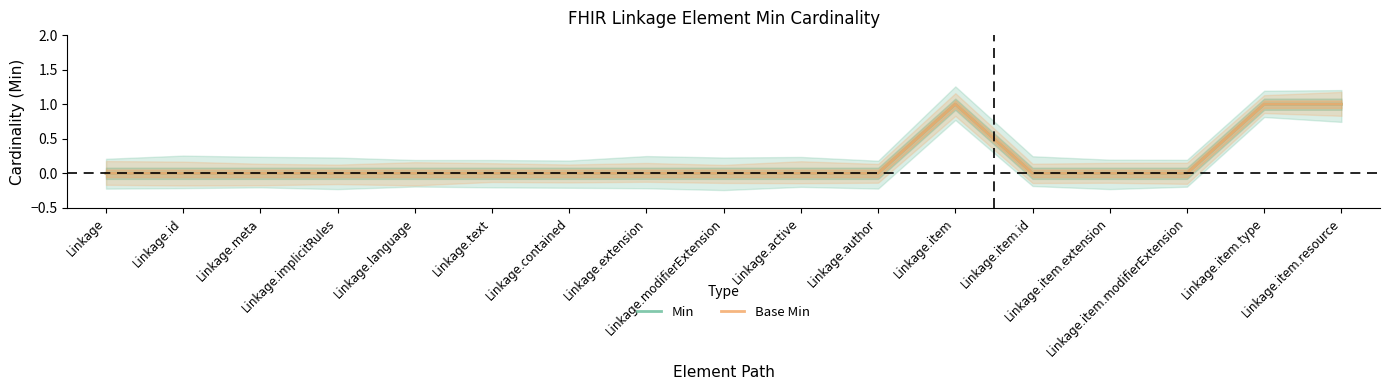

Reading left to right, list all the values displayed in this chart.

Min: Linkage=0	Linkage.id=0	Linkage.meta=0	Linkage.implicitRules=0	Linkage.language=0	Linkage.text=0	Linkage.contained=0	Linkage.extension=0	Linkage.modifierExtension=0	Linkage.active=0	Linkage.author=0	Linkage.item=1	Linkage.item.id=0	Linkage.item.extension=0	Linkage.item.modifierExtension=0	Linkage.item.type=1	Linkage.item.resource=1
Base Min: Linkage=0	Linkage.id=0	Linkage.meta=0	Linkage.implicitRules=0	Linkage.language=0	Linkage.text=0	Linkage.contained=0	Linkage.extension=0	Linkage.modifierExtension=0	Linkage.active=0	Linkage.author=0	Linkage.item=1	Linkage.item.id=0	Linkage.item.extension=0	Linkage.item.modifierExtension=0	Linkage.item.type=1	Linkage.item.resource=1